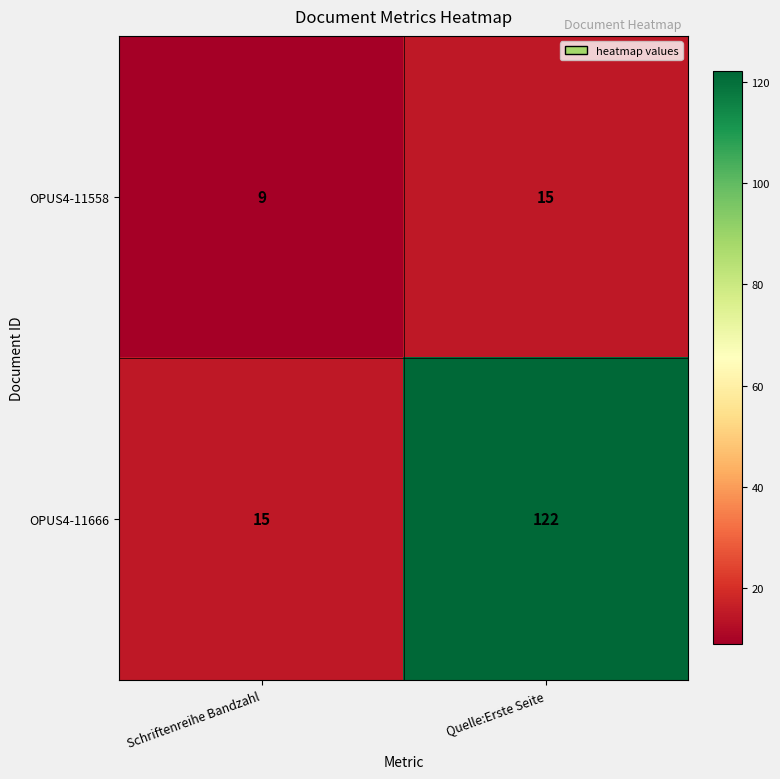

What is the sum of all OPUS4-11558 values?

24